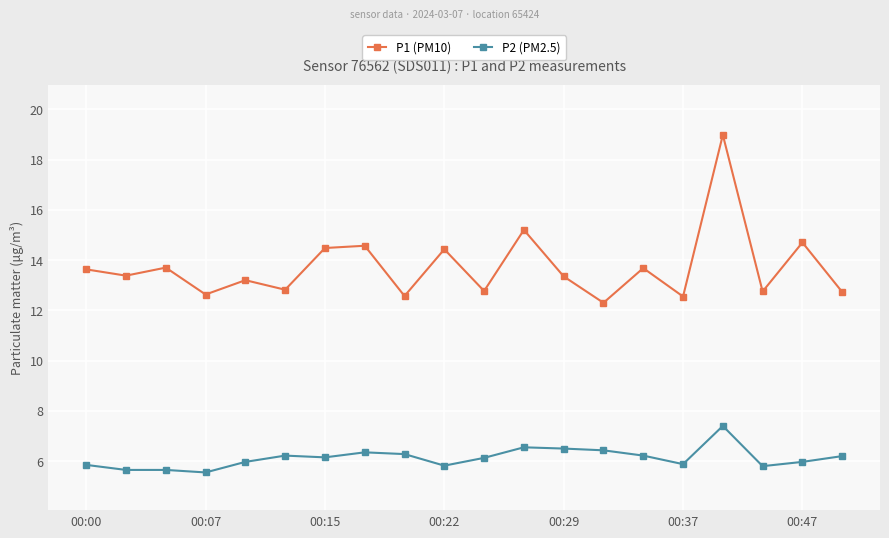

Which series has the largest total across all categories?

P1 (PM10)